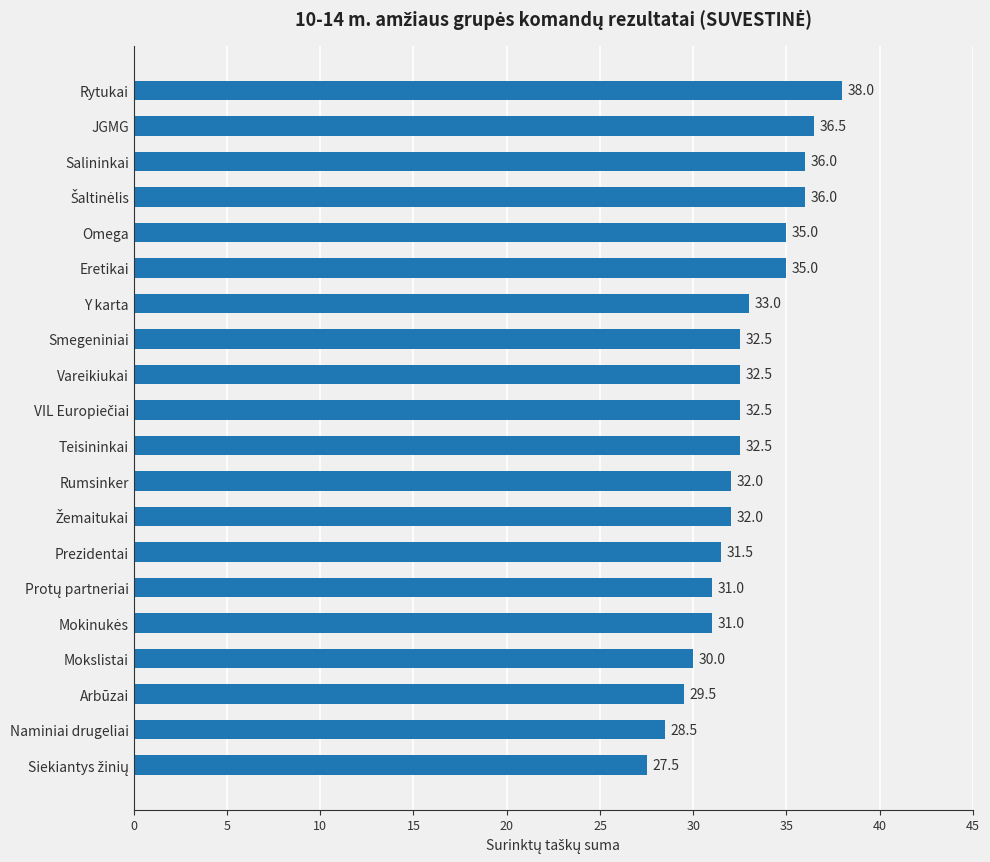

Reading bottom to top, transcribe all the data shown in this chart.

27.5	28.5	29.5	30.0	31.0	31.0	31.5	32.0	32.0	32.5	32.5	32.5	32.5	33.0	35.0	35.0	36.0	36.0	36.5	38.0